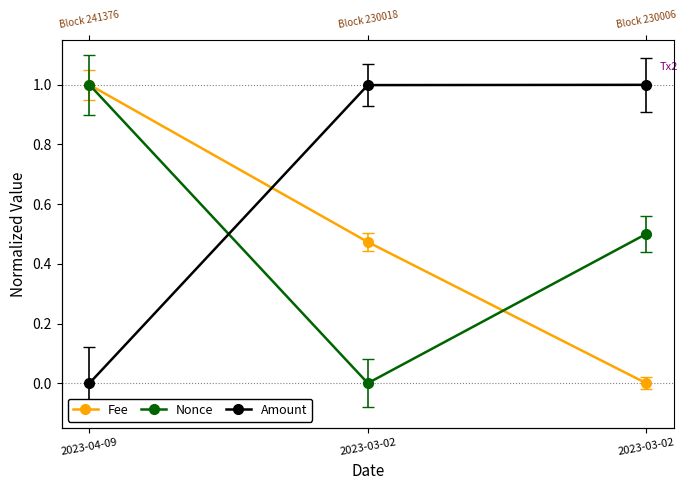

Reading left to right, list all the values displayed in this chart.

Fee: 2023-04-09=1.0	2023-03-02=0.5	2023-03-02=0.0
Nonce: 2023-04-09=1.0	2023-03-02=0.0	2023-03-02=0.5
Amount: 2023-04-09=0.0	2023-03-02=1.0	2023-03-02=1.0